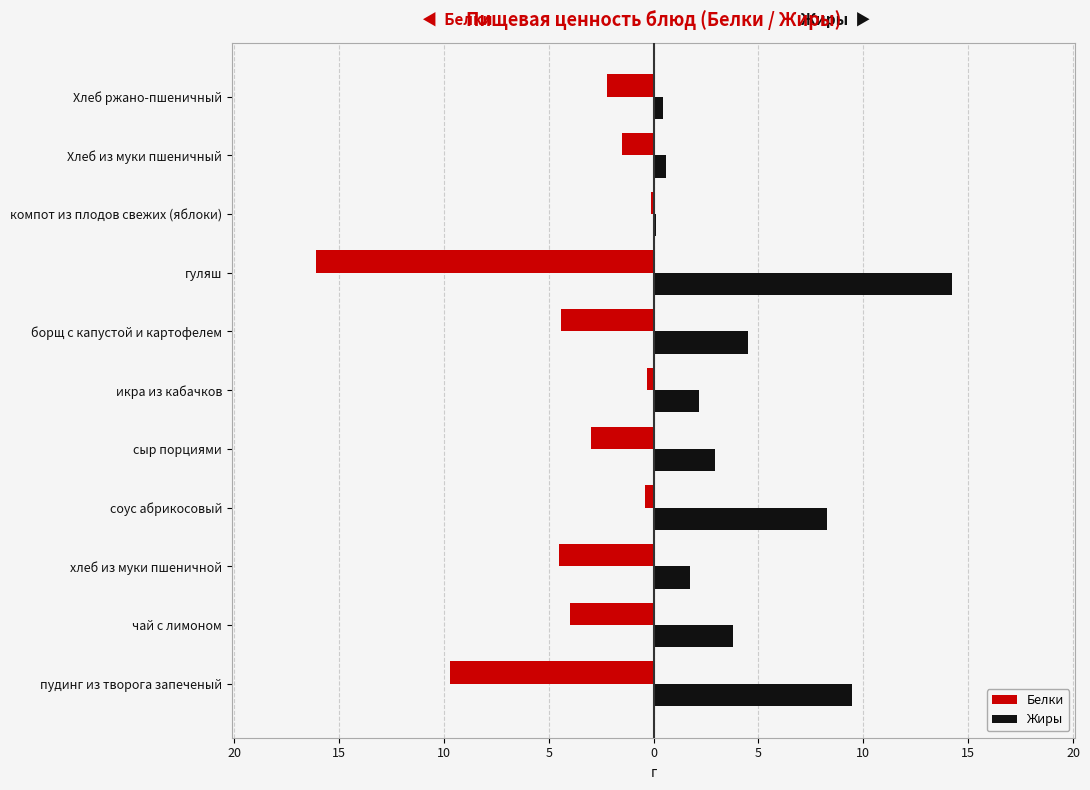

What are all the series names shown in the legend?

Белки, Жиры